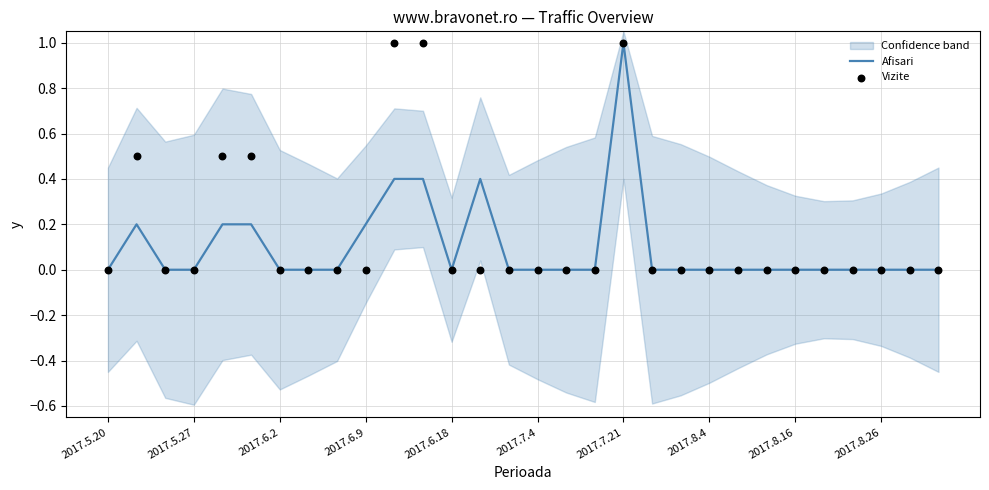

True or false: Afisari has a value of 0.5 at 2017.6.18.

False